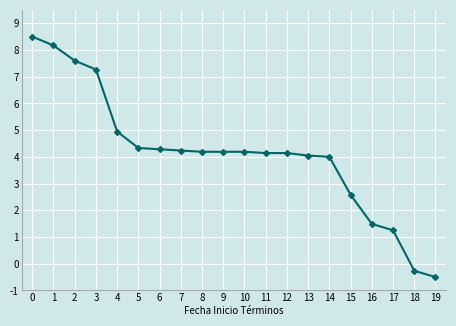

What is the difference between the maximum and second lowest values?

8.8